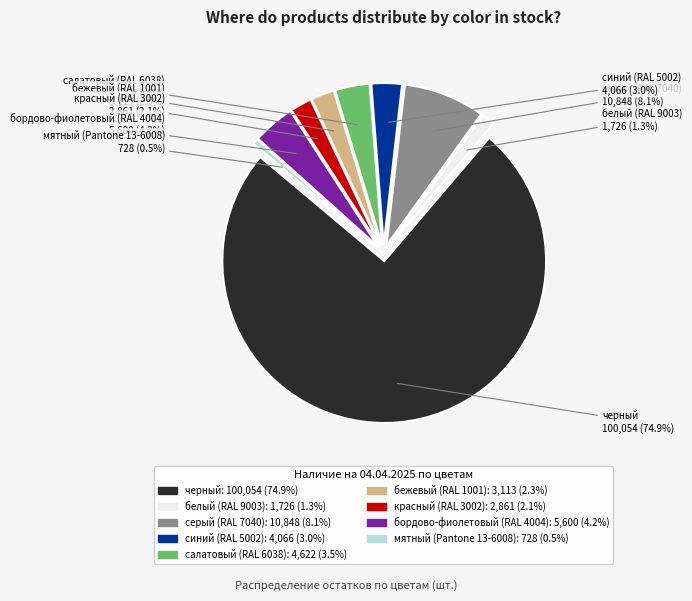

Which category has the biggest portion of the pie?

черный